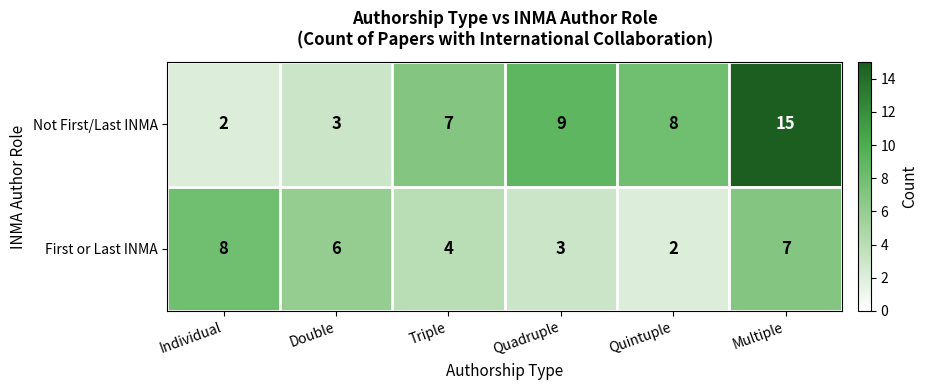

The Not First/Last INMA series shows 2 at Triple. True or false?

False